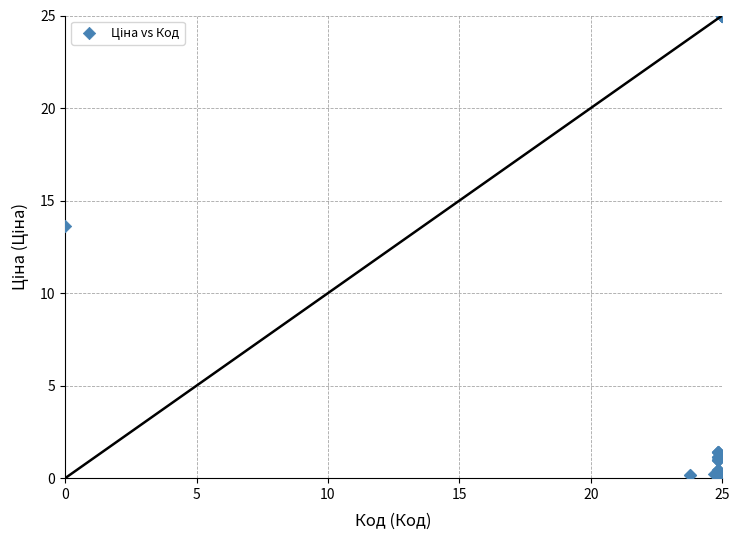

What Y value in the scatter plot is closest to 12?

13.6